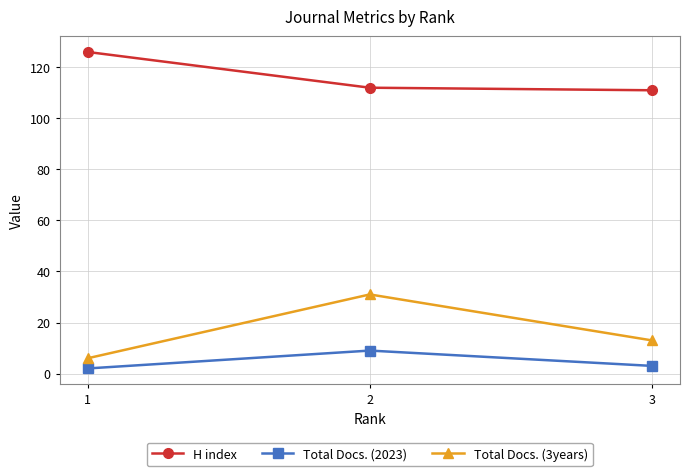

Rank the series at 3 from highest to lowest value.

H index, Total Docs. (3years), Total Docs. (2023)